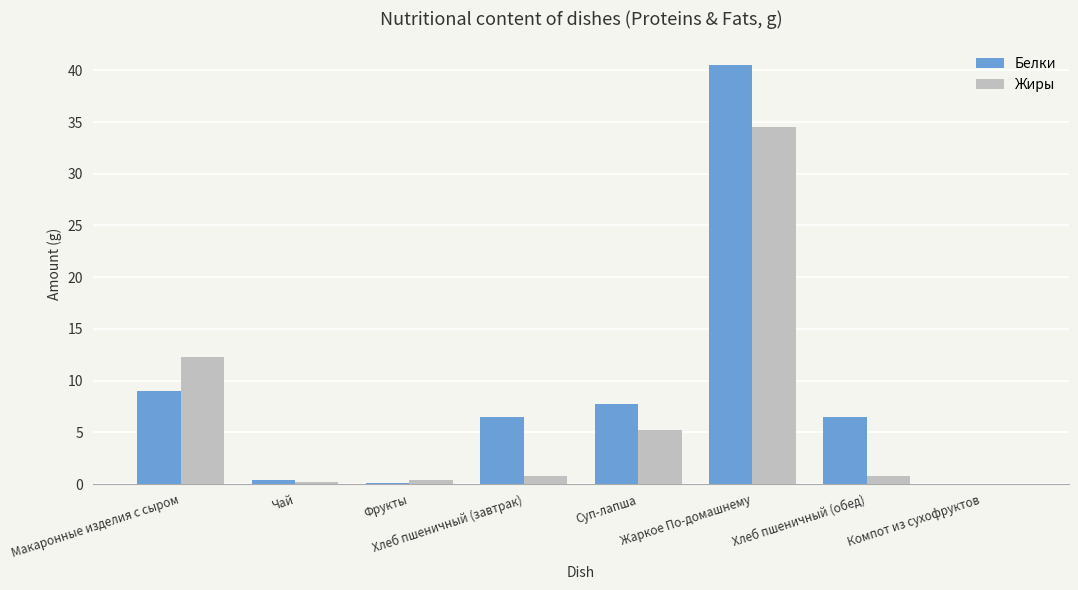

What value does the Белки series have at Жаркое По-домашнему?

40.5